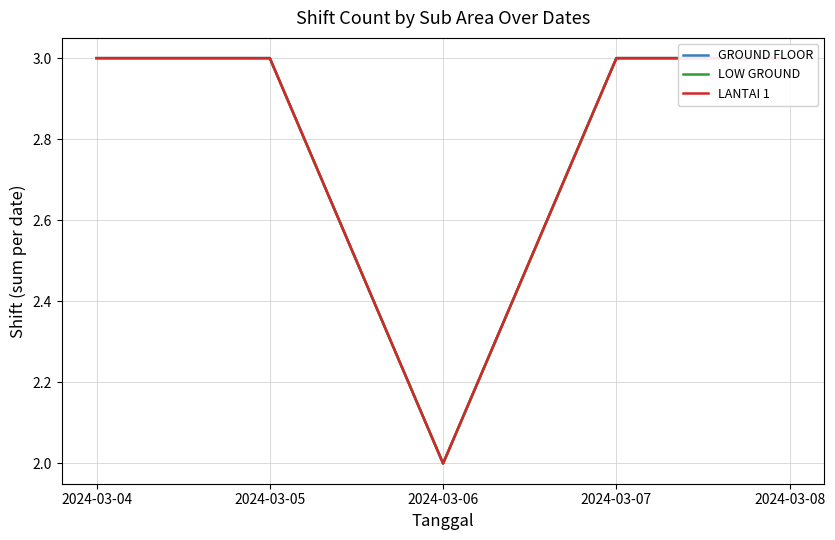

What is the value of the LANTAI 1 point at the 1st from the left?

3